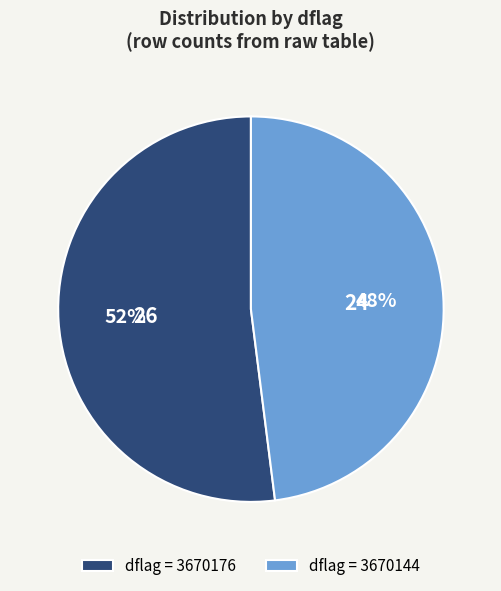

What percentage is the dflag = 3670176 slice, to the nearest percent?

52%